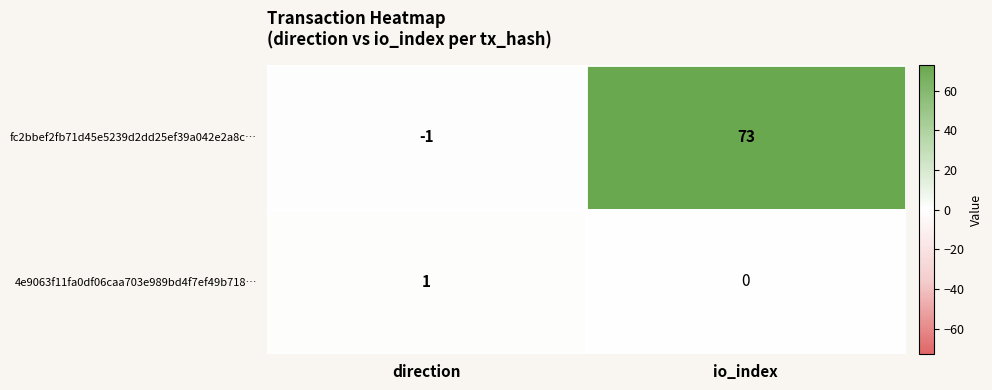

How many distinct data groups are displayed?

2